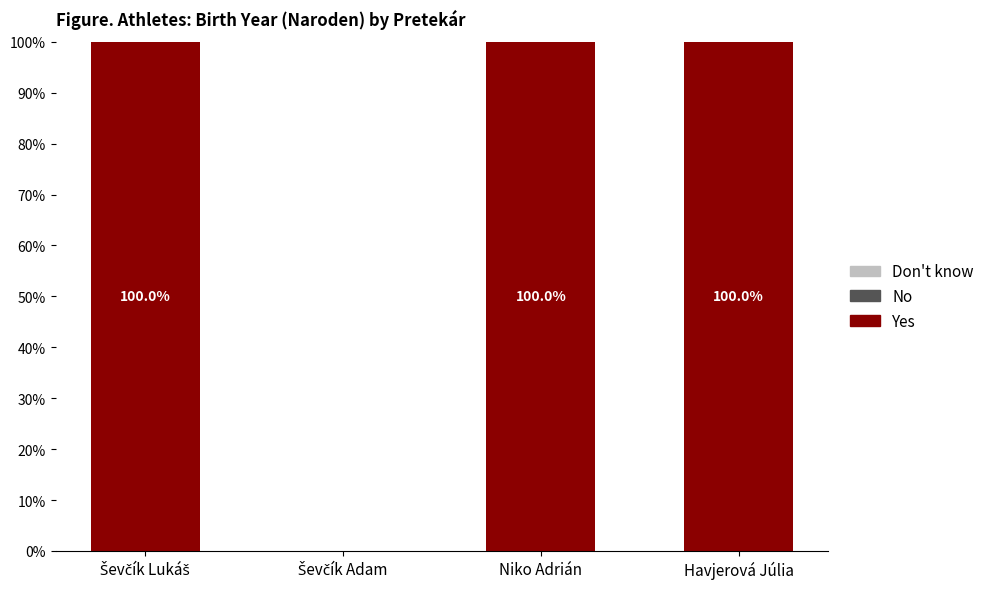

Are the bars grouped side by side (vs. stacked)?

No